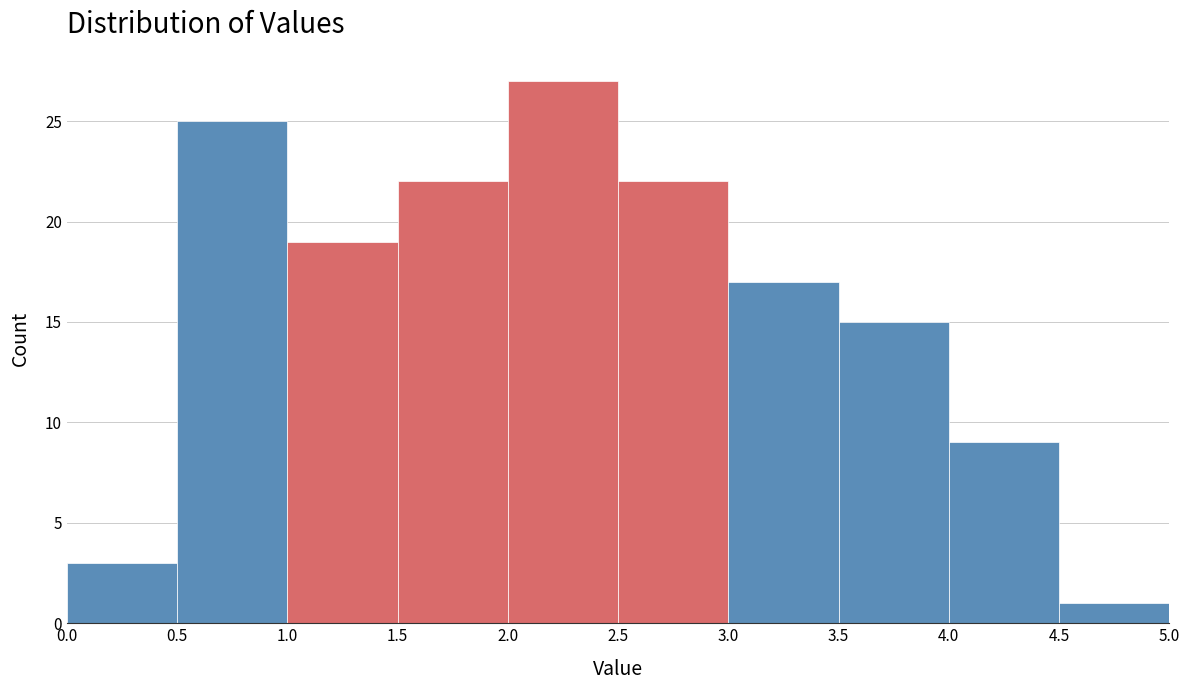

Reading left to right, list every bar in this chart as the range it spans on the x-axis followed by its height. The values are not printed on the chart, so give them approximately, as read against the axis.

0.0 to 0.5: 3
0.5 to 1.0: 25
1.0 to 1.5: 19
1.5 to 2.0: 22
2.0 to 2.5: 27
2.5 to 3.0: 22
3.0 to 3.5: 17
3.5 to 4.0: 15
4.0 to 4.5: 9
4.5 to 5.0: 1